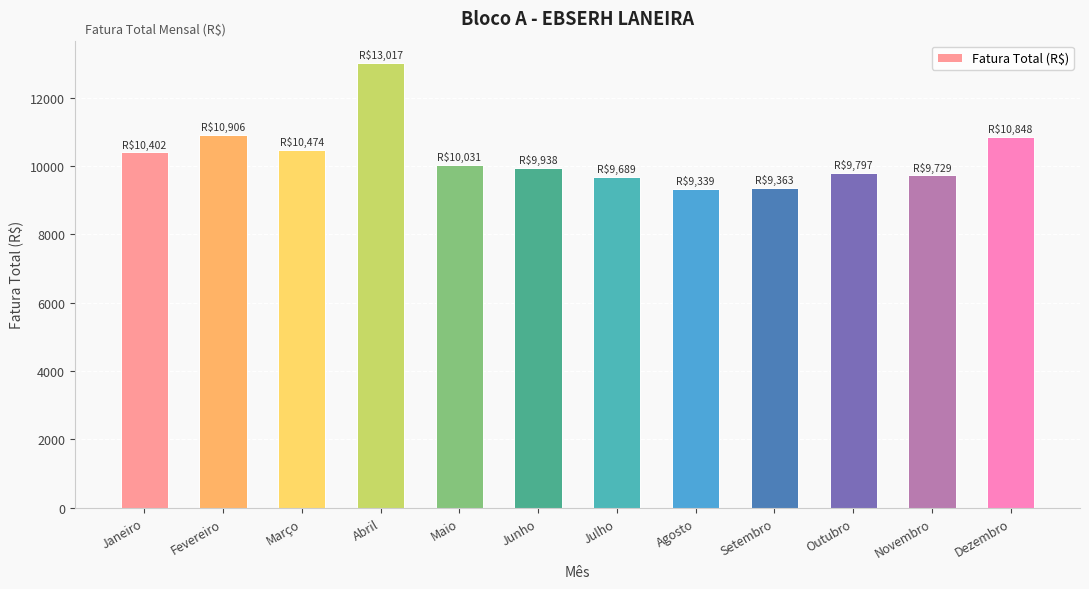

Is it true that the value at Fevereiro is 10906.0?

True